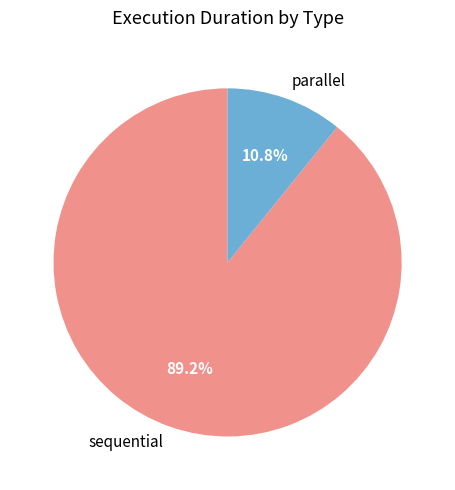

How many slices are in this pie chart?

2